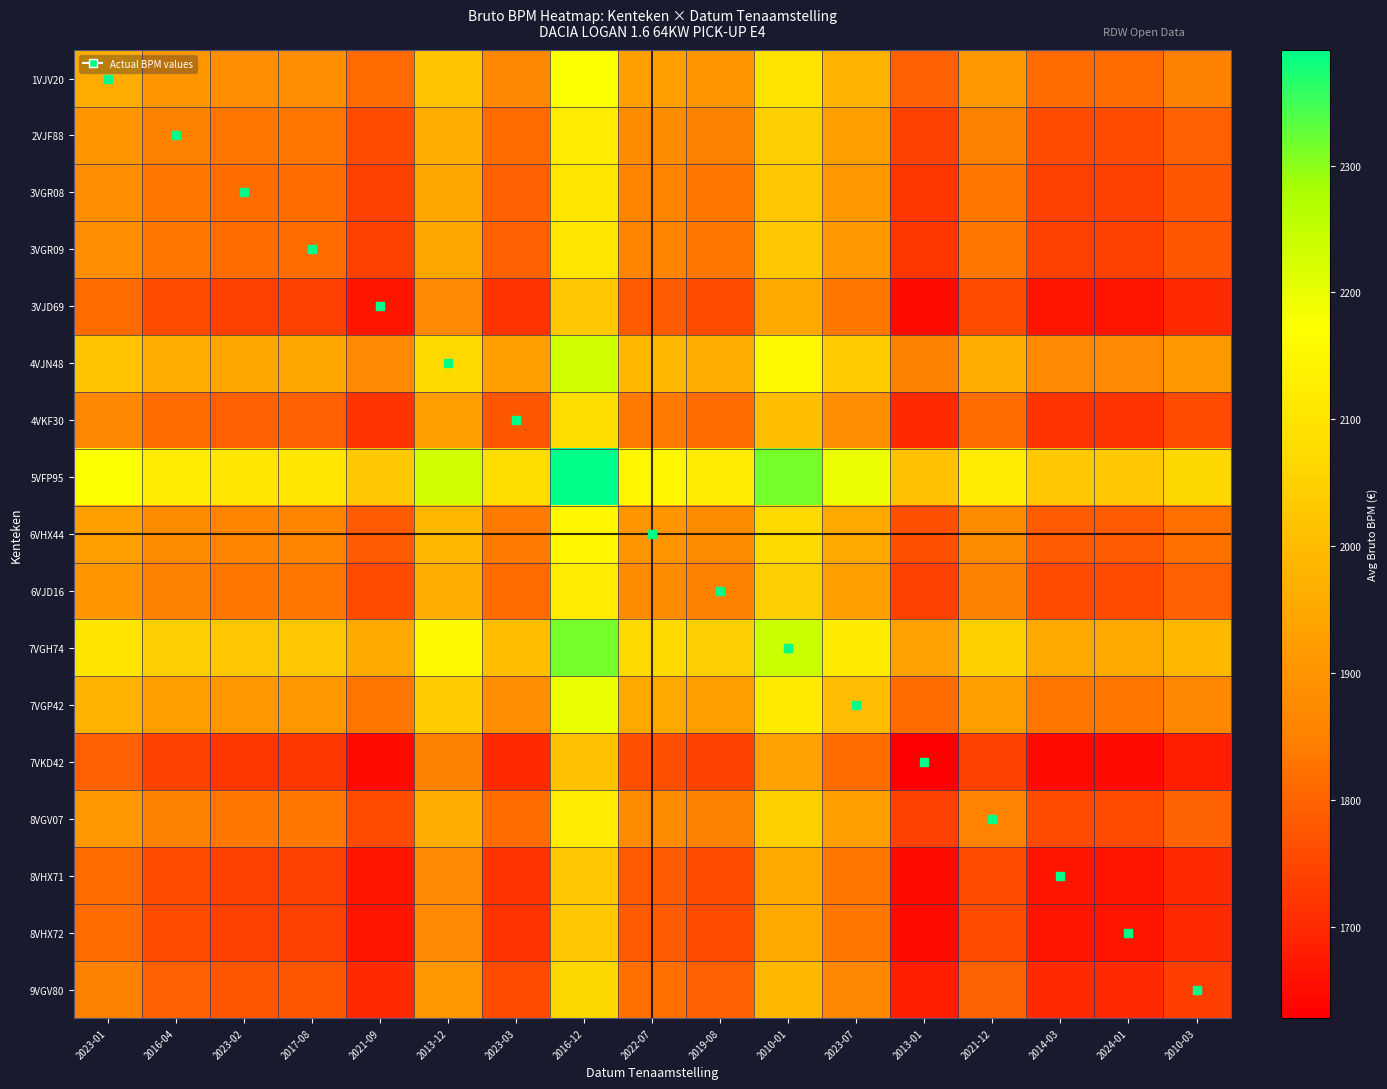

Reading left to right, extract all data points from this chart.

1VJV20: 2023-01=1960.0	2016-04=1904.5	2023-02=1886.5	2017-08=1886.5	2021-09=1812.0	2013-12=2017.5	2023-03=1867.5	2016-12=2175.5	2022-07=1932.0	2019-08=1904.5	2010-01=2099.5	2023-07=1979.0	2013-01=1794.0	2021-12=1906.5	2014-03=1812.0	2024-01=1812.0	2010-03=1849.0
2VJF88: 2023-01=1904.5	2016-04=1849.0	2023-02=1831.0	2017-08=1831.0	2021-09=1756.5	2013-12=1962.0	2023-03=1812.0	2016-12=2120.0	2022-07=1876.5	2019-08=1849.0	2010-01=2044.0	2023-07=1923.5	2013-01=1738.5	2021-12=1851.0	2014-03=1756.5	2024-01=1756.5	2010-03=1793.5
3VGR08: 2023-01=1886.5	2016-04=1831.0	2023-02=1813.0	2017-08=1813.0	2021-09=1738.5	2013-12=1944.0	2023-03=1794.0	2016-12=2102.0	2022-07=1858.5	2019-08=1831.0	2010-01=2026.0	2023-07=1905.5	2013-01=1720.5	2021-12=1833.0	2014-03=1738.5	2024-01=1738.5	2010-03=1775.5
3VGR09: 2023-01=1886.5	2016-04=1831.0	2023-02=1813.0	2017-08=1813.0	2021-09=1738.5	2013-12=1944.0	2023-03=1794.0	2016-12=2102.0	2022-07=1858.5	2019-08=1831.0	2010-01=2026.0	2023-07=1905.5	2013-01=1720.5	2021-12=1833.0	2014-03=1738.5	2024-01=1738.5	2010-03=1775.5
3VJD69: 2023-01=1812.0	2016-04=1756.5	2023-02=1738.5	2017-08=1738.5	2021-09=1664.0	2013-12=1869.5	2023-03=1719.5	2016-12=2027.5	2022-07=1784.0	2019-08=1756.5	2010-01=1951.5	2023-07=1831.0	2013-01=1646.0	2021-12=1758.5	2014-03=1664.0	2024-01=1664.0	2010-03=1701.0
4VJN48: 2023-01=2017.5	2016-04=1962.0	2023-02=1944.0	2017-08=1944.0	2021-09=1869.5	2013-12=2075.0	2023-03=1925.0	2016-12=2233.0	2022-07=1989.5	2019-08=1962.0	2010-01=2157.0	2023-07=2036.5	2013-01=1851.5	2021-12=1964.0	2014-03=1869.5	2024-01=1869.5	2010-03=1906.5
4VKF30: 2023-01=1867.5	2016-04=1812.0	2023-02=1794.0	2017-08=1794.0	2021-09=1719.5	2013-12=1925.0	2023-03=1775.0	2016-12=2083.0	2022-07=1839.5	2019-08=1812.0	2010-01=2007.0	2023-07=1886.5	2013-01=1701.5	2021-12=1814.0	2014-03=1719.5	2024-01=1719.5	2010-03=1756.5
5VFP95: 2023-01=2175.5	2016-04=2120.0	2023-02=2102.0	2017-08=2102.0	2021-09=2027.5	2013-12=2233.0	2023-03=2083.0	2016-12=2391.0	2022-07=2147.5	2019-08=2120.0	2010-01=2315.0	2023-07=2194.5	2013-01=2009.5	2021-12=2122.0	2014-03=2027.5	2024-01=2027.5	2010-03=2064.5
6VHX44: 2023-01=1932.0	2016-04=1876.5	2023-02=1858.5	2017-08=1858.5	2021-09=1784.0	2013-12=1989.5	2023-03=1839.5	2016-12=2147.5	2022-07=1904.0	2019-08=1876.5	2010-01=2071.5	2023-07=1951.0	2013-01=1766.0	2021-12=1878.5	2014-03=1784.0	2024-01=1784.0	2010-03=1821.0
6VJD16: 2023-01=1904.5	2016-04=1849.0	2023-02=1831.0	2017-08=1831.0	2021-09=1756.5	2013-12=1962.0	2023-03=1812.0	2016-12=2120.0	2022-07=1876.5	2019-08=1849.0	2010-01=2044.0	2023-07=1923.5	2013-01=1738.5	2021-12=1851.0	2014-03=1756.5	2024-01=1756.5	2010-03=1793.5
7VGH74: 2023-01=2099.5	2016-04=2044.0	2023-02=2026.0	2017-08=2026.0	2021-09=1951.5	2013-12=2157.0	2023-03=2007.0	2016-12=2315.0	2022-07=2071.5	2019-08=2044.0	2010-01=2239.0	2023-07=2118.5	2013-01=1933.5	2021-12=2046.0	2014-03=1951.5	2024-01=1951.5	2010-03=1988.5
7VGP42: 2023-01=1979.0	2016-04=1923.5	2023-02=1905.5	2017-08=1905.5	2021-09=1831.0	2013-12=2036.5	2023-03=1886.5	2016-12=2194.5	2022-07=1951.0	2019-08=1923.5	2010-01=2118.5	2023-07=1998.0	2013-01=1813.0	2021-12=1925.5	2014-03=1831.0	2024-01=1831.0	2010-03=1868.0
7VKD42: 2023-01=1794.0	2016-04=1738.5	2023-02=1720.5	2017-08=1720.5	2021-09=1646.0	2013-12=1851.5	2023-03=1701.5	2016-12=2009.5	2022-07=1766.0	2019-08=1738.5	2010-01=1933.5	2023-07=1813.0	2013-01=1628.0	2021-12=1740.5	2014-03=1646.0	2024-01=1646.0	2010-03=1683.0
8VGV07: 2023-01=1906.5	2016-04=1851.0	2023-02=1833.0	2017-08=1833.0	2021-09=1758.5	2013-12=1964.0	2023-03=1814.0	2016-12=2122.0	2022-07=1878.5	2019-08=1851.0	2010-01=2046.0	2023-07=1925.5	2013-01=1740.5	2021-12=1853.0	2014-03=1758.5	2024-01=1758.5	2010-03=1795.5
8VHX71: 2023-01=1812.0	2016-04=1756.5	2023-02=1738.5	2017-08=1738.5	2021-09=1664.0	2013-12=1869.5	2023-03=1719.5	2016-12=2027.5	2022-07=1784.0	2019-08=1756.5	2010-01=1951.5	2023-07=1831.0	2013-01=1646.0	2021-12=1758.5	2014-03=1664.0	2024-01=1664.0	2010-03=1701.0
8VHX72: 2023-01=1812.0	2016-04=1756.5	2023-02=1738.5	2017-08=1738.5	2021-09=1664.0	2013-12=1869.5	2023-03=1719.5	2016-12=2027.5	2022-07=1784.0	2019-08=1756.5	2010-01=1951.5	2023-07=1831.0	2013-01=1646.0	2021-12=1758.5	2014-03=1664.0	2024-01=1664.0	2010-03=1701.0
9VGV80: 2023-01=1849.0	2016-04=1793.5	2023-02=1775.5	2017-08=1775.5	2021-09=1701.0	2013-12=1906.5	2023-03=1756.5	2016-12=2064.5	2022-07=1821.0	2019-08=1793.5	2010-01=1988.5	2023-07=1868.0	2013-01=1683.0	2021-12=1795.5	2014-03=1701.0	2024-01=1701.0	2010-03=1738.0